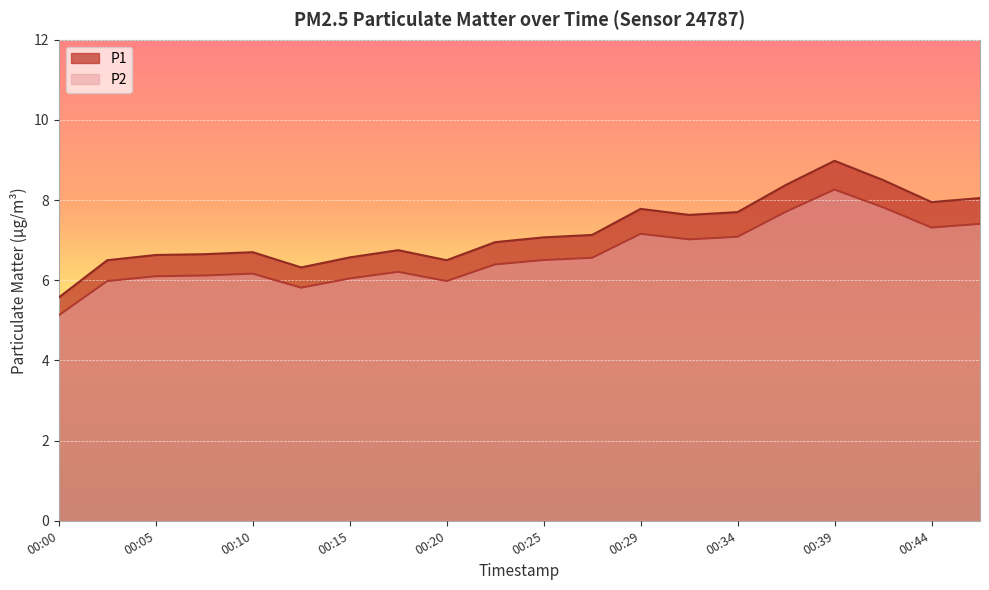

True or false: P1 has more than 2 interior local peaks.

True